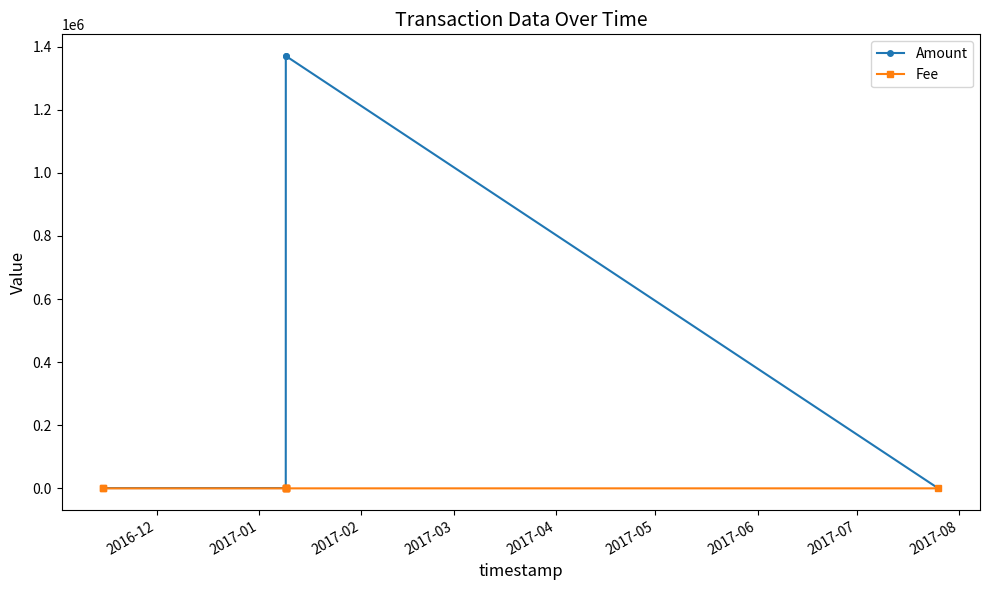

True or false: Amount has more than 0 points higher than both neighbors.

True